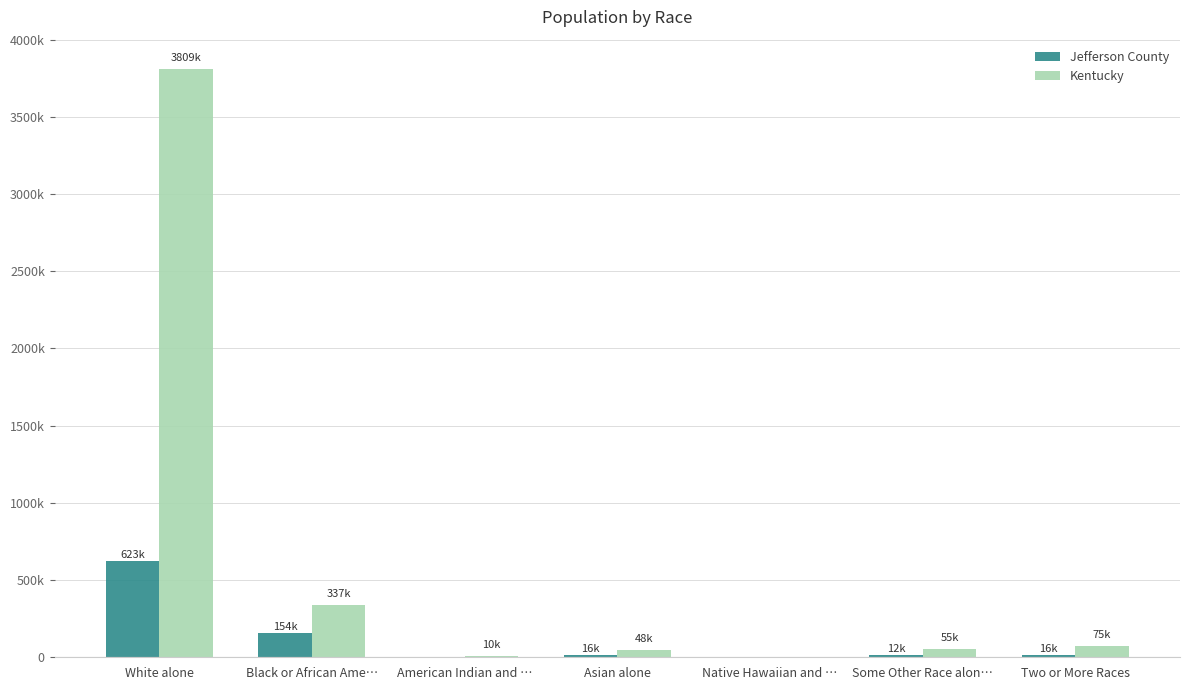

Which label corresponds to the largest value in the chart?

White alone